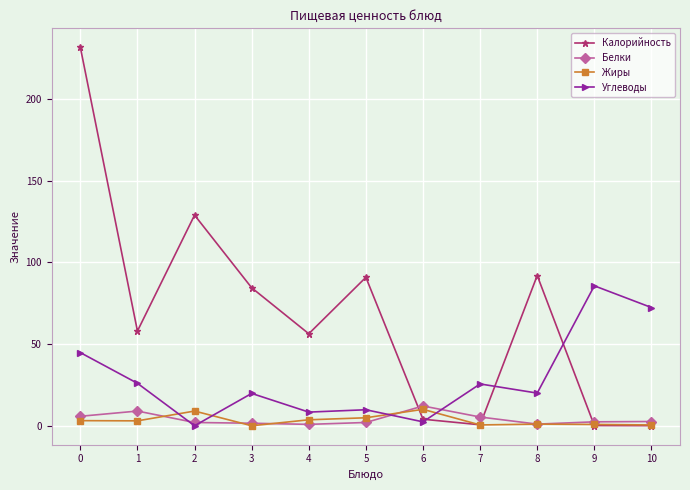

Which series has the widest spread of values?

Калорийность